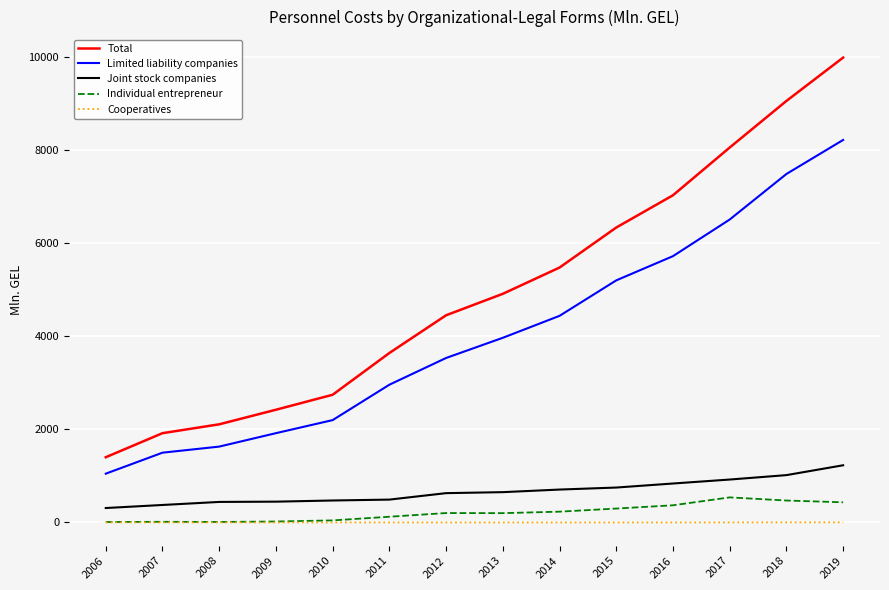

The value of Total at 2011 is 3636.9. True or false?

True